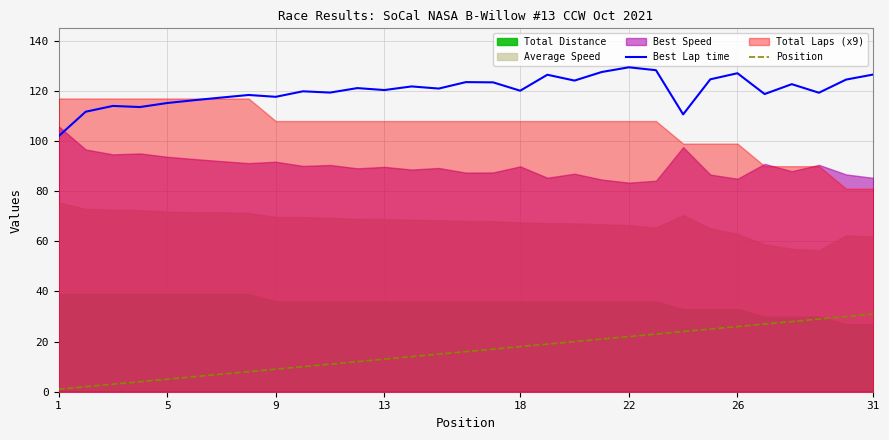

What is the difference between the maximum and second lowest values in the Best Lap time series?

18.8